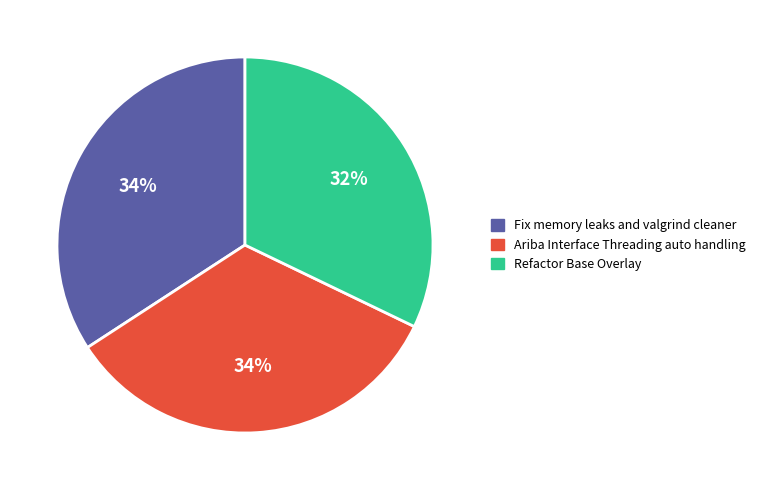

True or false: Refactor Base Overlay accounts for 45% of the total.

False